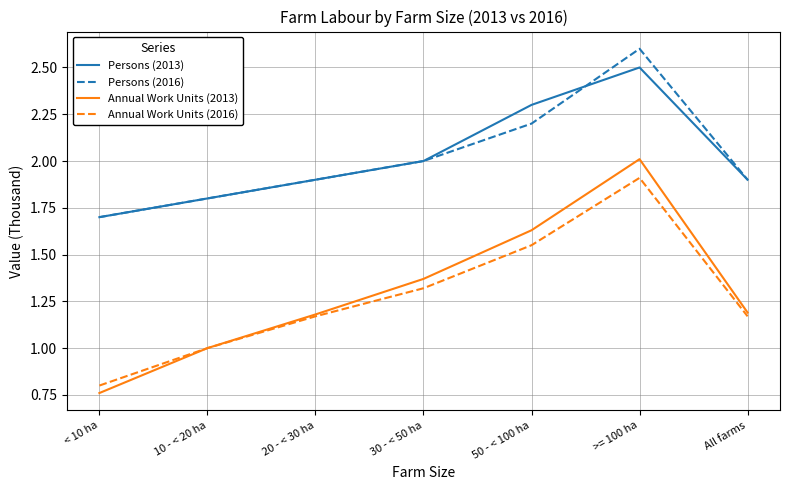

Is this an area chart (filled region under the line)?

No